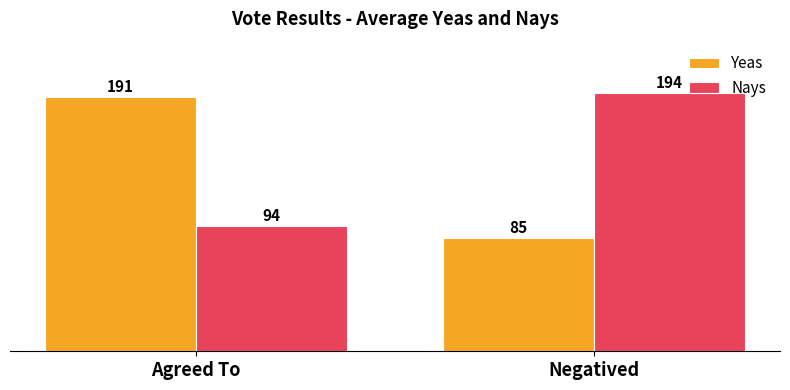

What is the difference between the Nays values at Negatived and Agreed To?

100